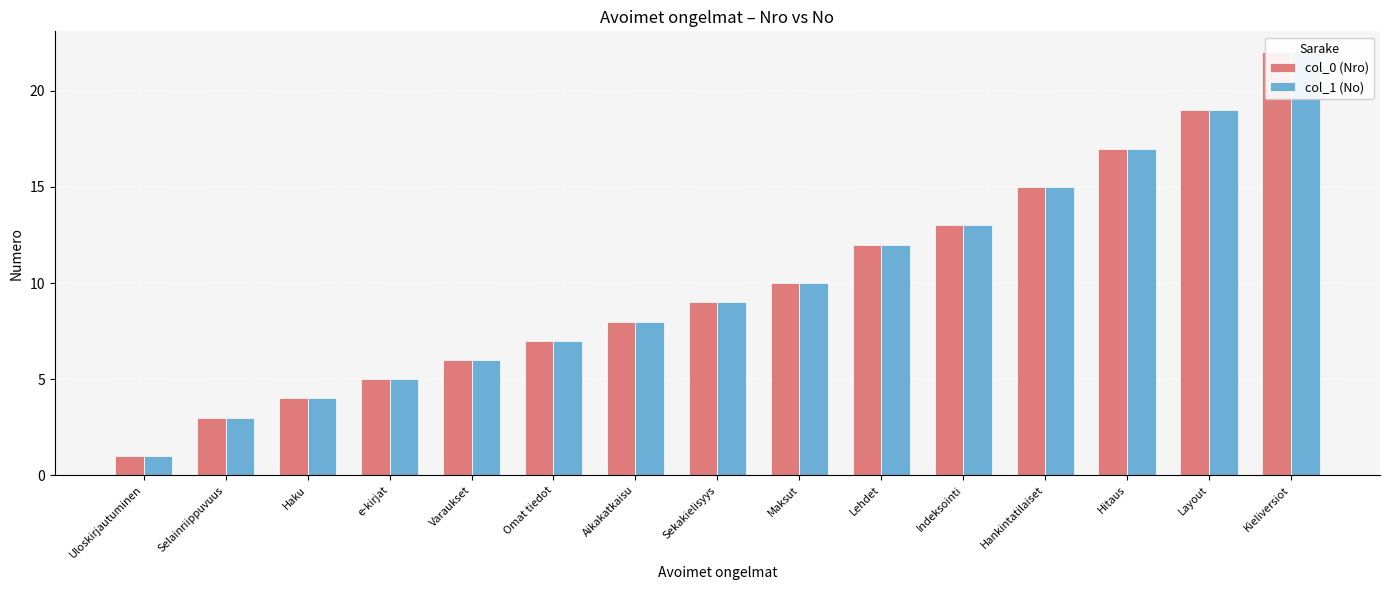

Reading left to right, list all the values displayed in this chart.

col_0 (Nro): Uloskirjautuminen=1	Selainriippuvuus=3	Haku=4	e-kirjat=5	Varaukset=6	Omat tiedot=7	Aikakatkaisu=8	Sekakielisyys=9	Maksut=10	Lehdet=12	Indeksointi=13	Hankintatilaiset=15	Hitaus=17	Layout=19	Kieliversiot=22
col_1 (No): Uloskirjautuminen=1	Selainriippuvuus=3	Haku=4	e-kirjat=5	Varaukset=6	Omat tiedot=7	Aikakatkaisu=8	Sekakielisyys=9	Maksut=10	Lehdet=12	Indeksointi=13	Hankintatilaiset=15	Hitaus=17	Layout=19	Kieliversiot=22